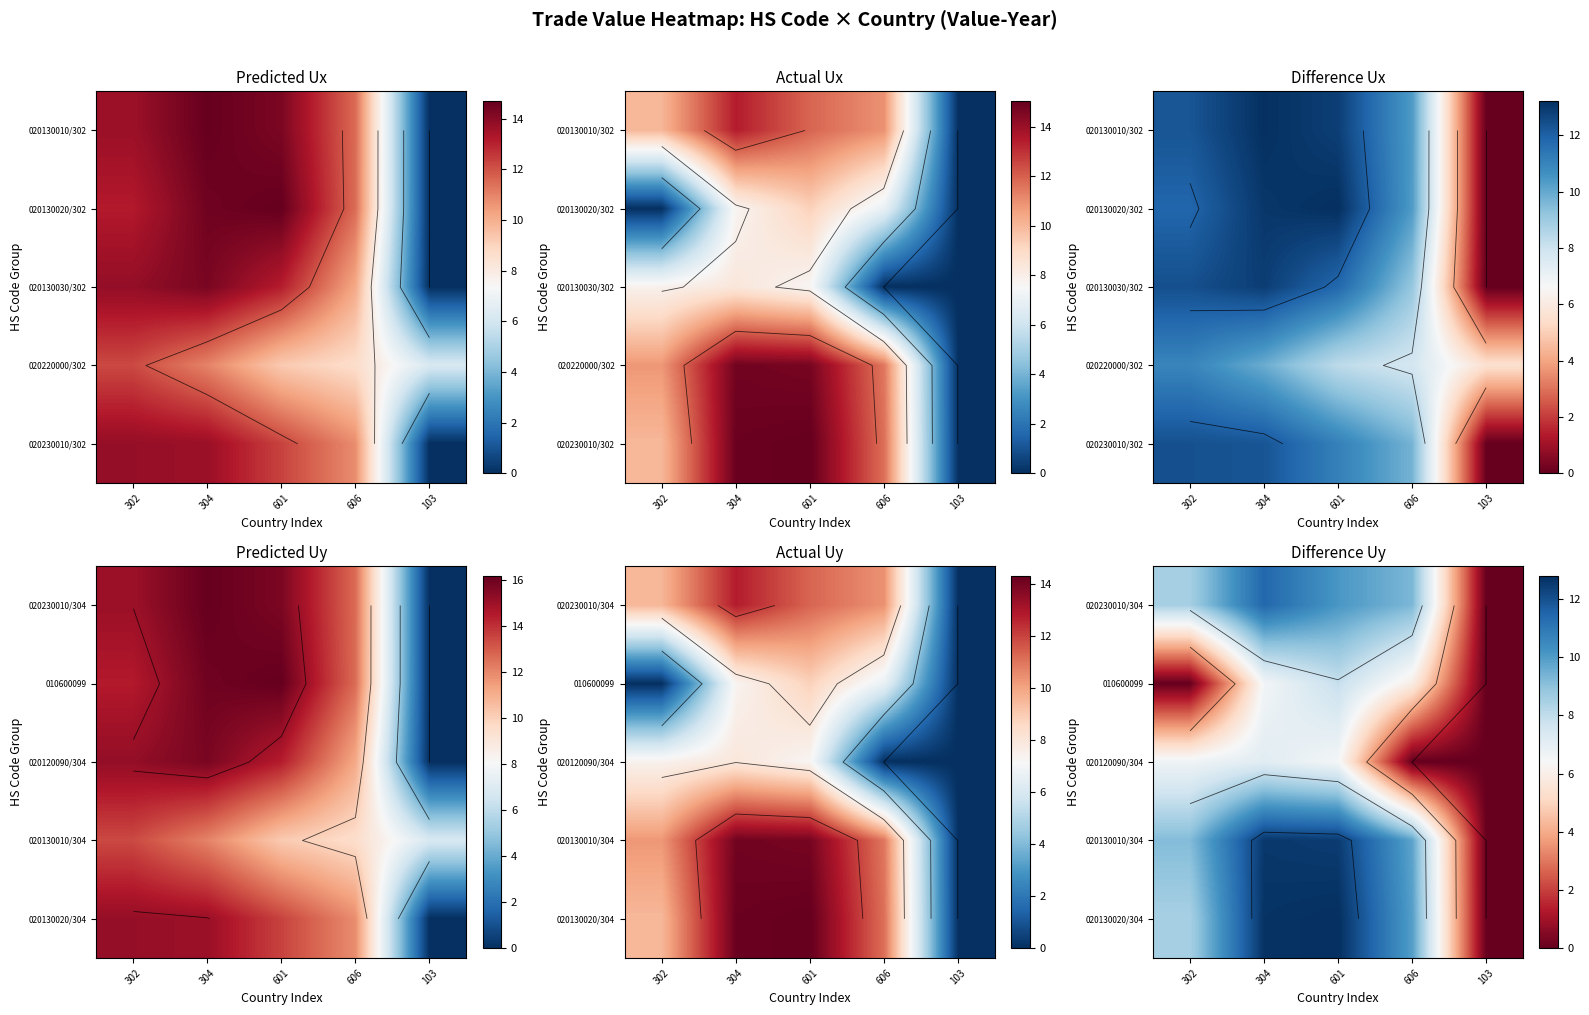

What is the sum of the 020120090/304 values at 601 and 304?

13.6